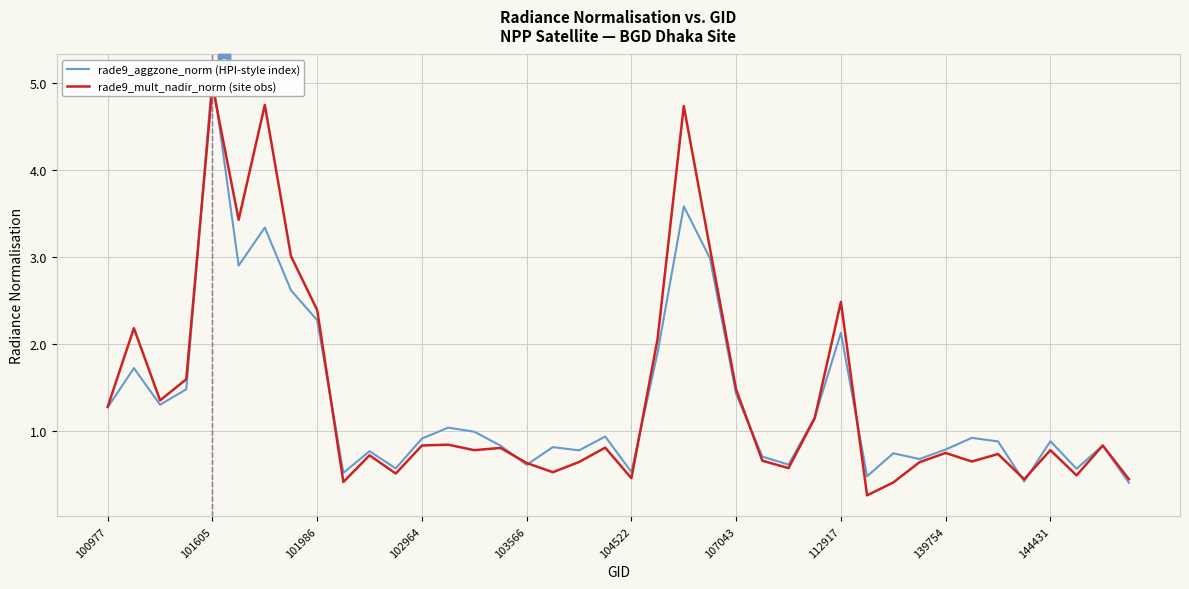

List the series in order of their overall mean, highest first.

rade9_mult_nadir_norm (site obs), rade9_aggzone_norm (HPI-style index)